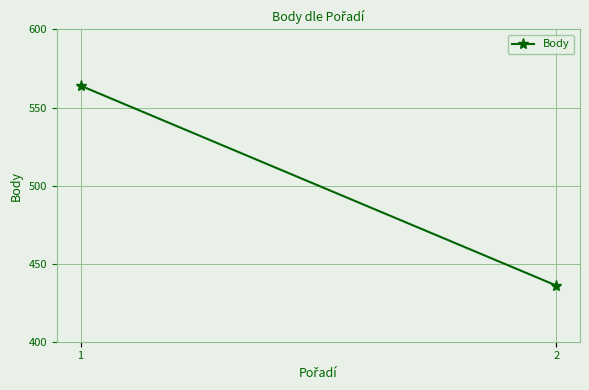

Rank the categories by value from lowest to highest.

2, 1